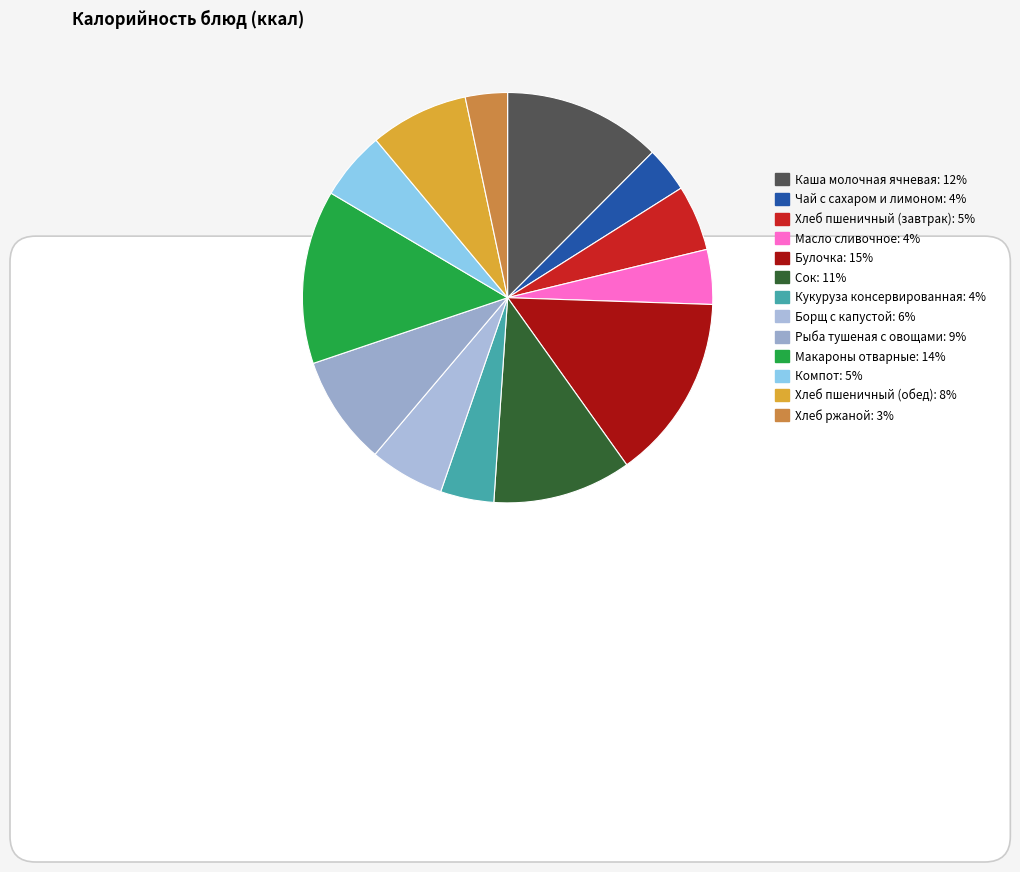

What is the largest slice in the pie chart?

Булочка